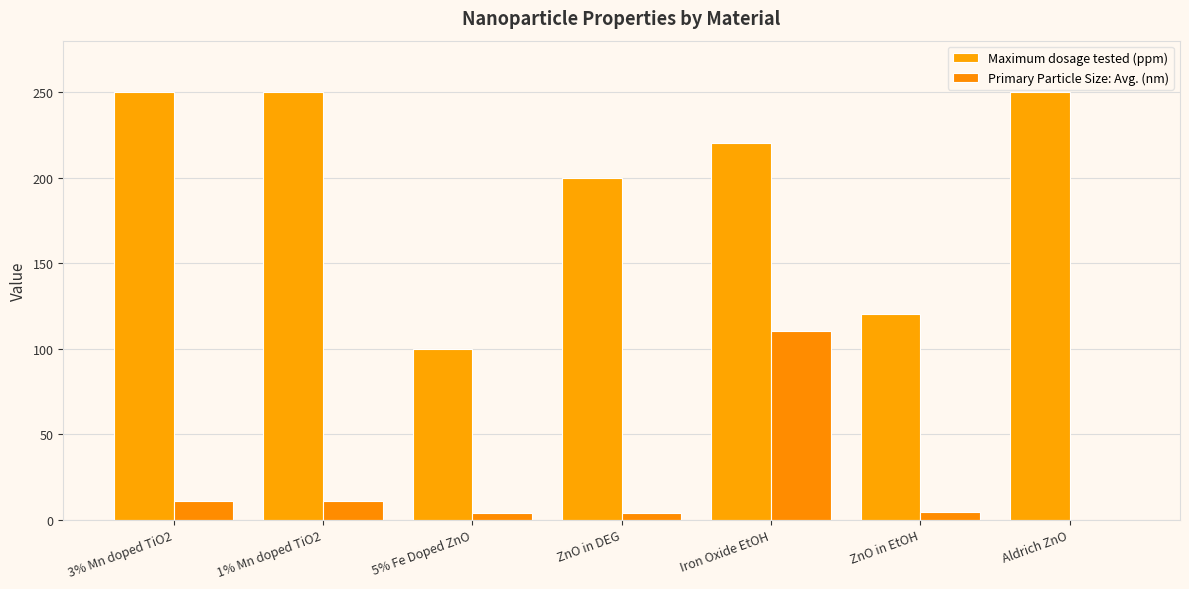

Are the bars grouped side by side (vs. stacked)?

Yes